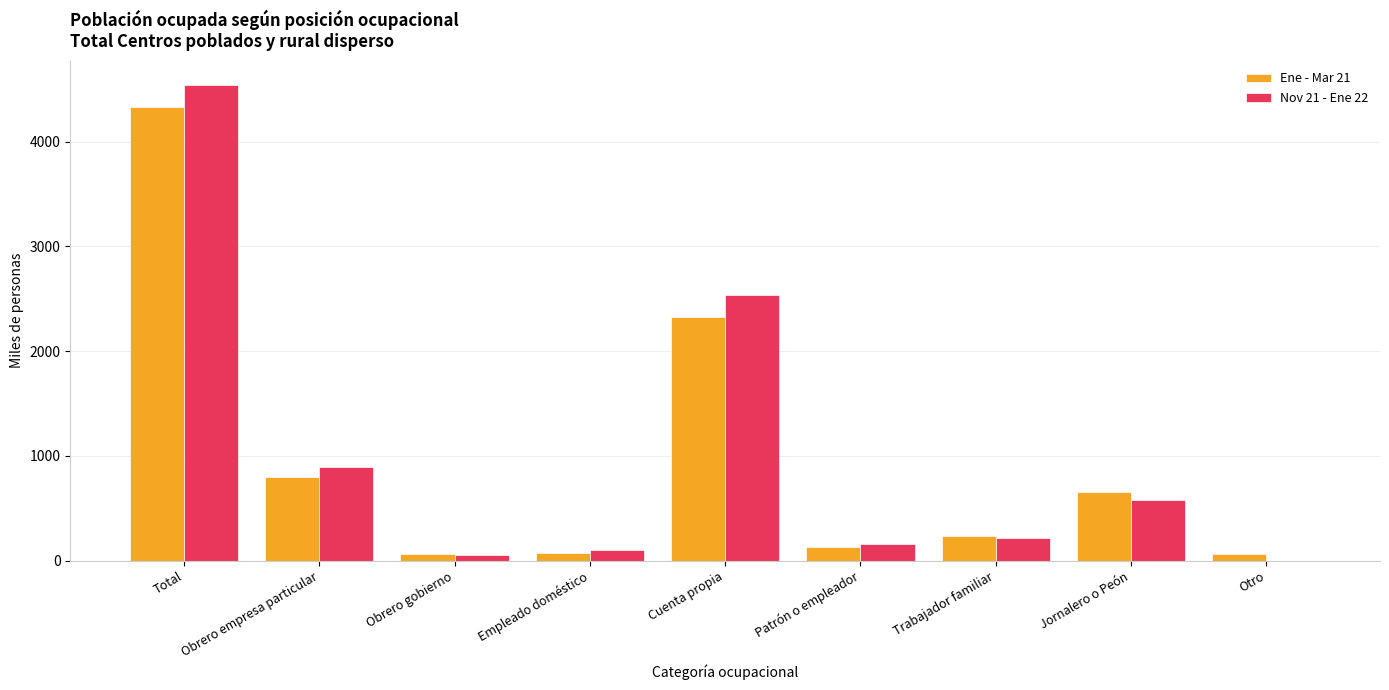

Is it true that Ene - Mar 21 equals 1280.2 at Obrero empresa particular?

False